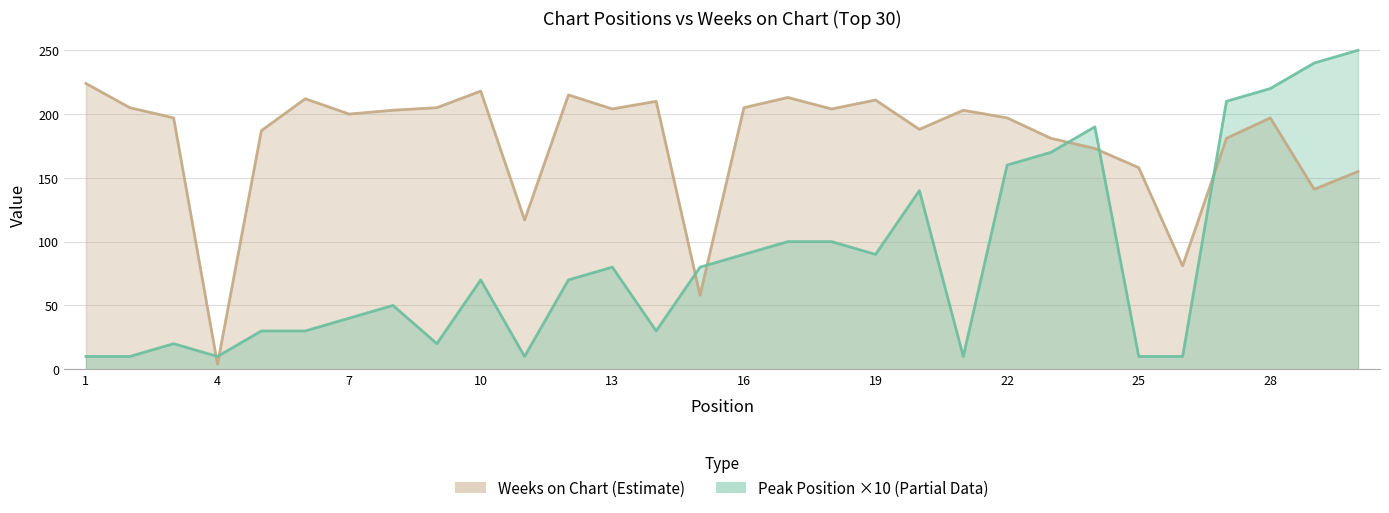

True or false: Peak Position (×10) and Weeks on Chart intersect in this chart.

True